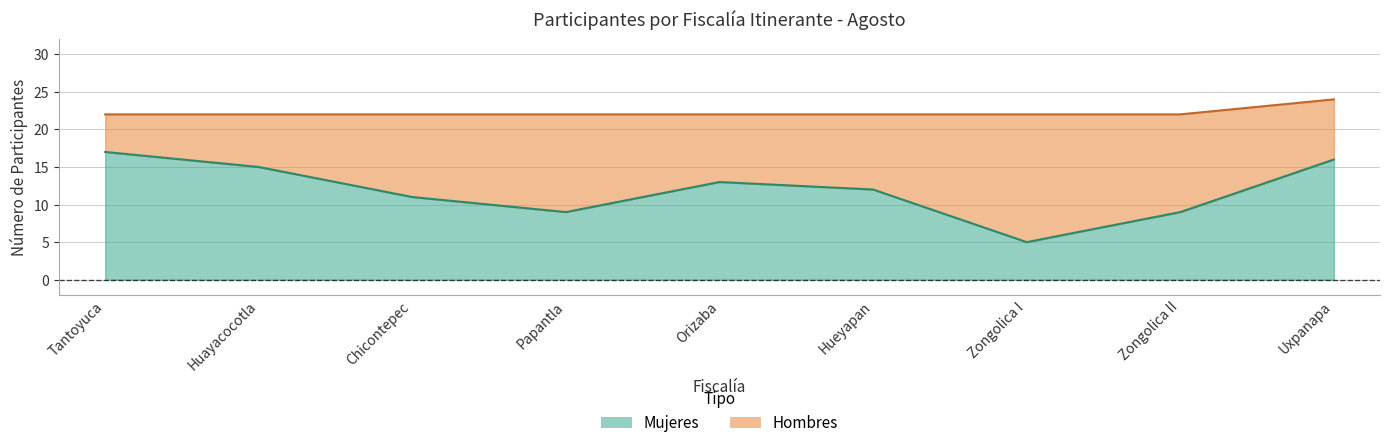

Rank the categories by value from lowest to highest.

Zongolica I, Papantla, Zongolica II, Chicontepec, Hueyapan, Orizaba, Huayacocotla, Uxpanapa, Tantoyuca